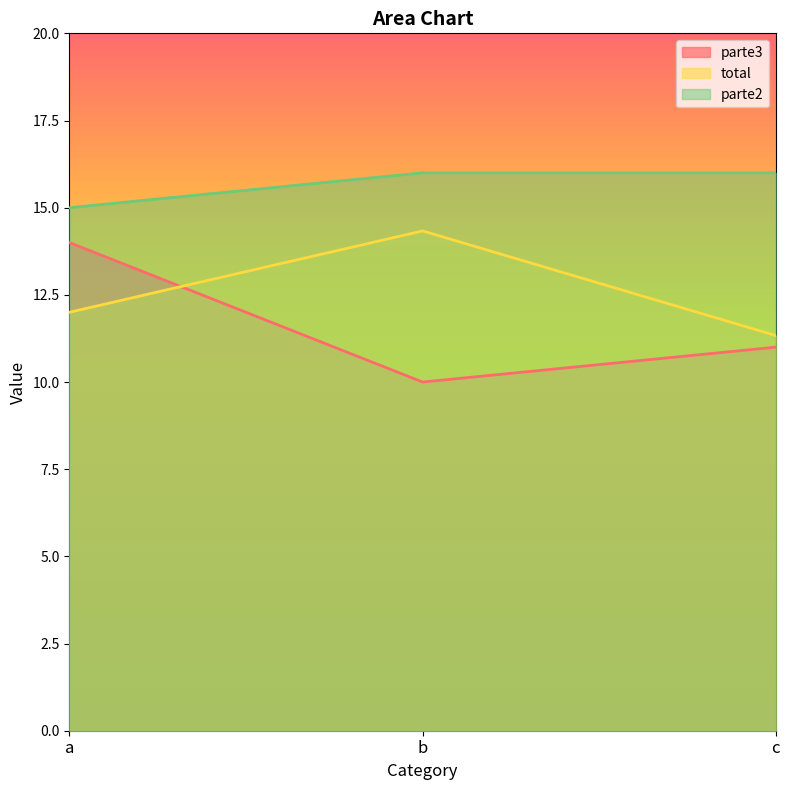

Which series has the largest range (max minus min)?

parte3